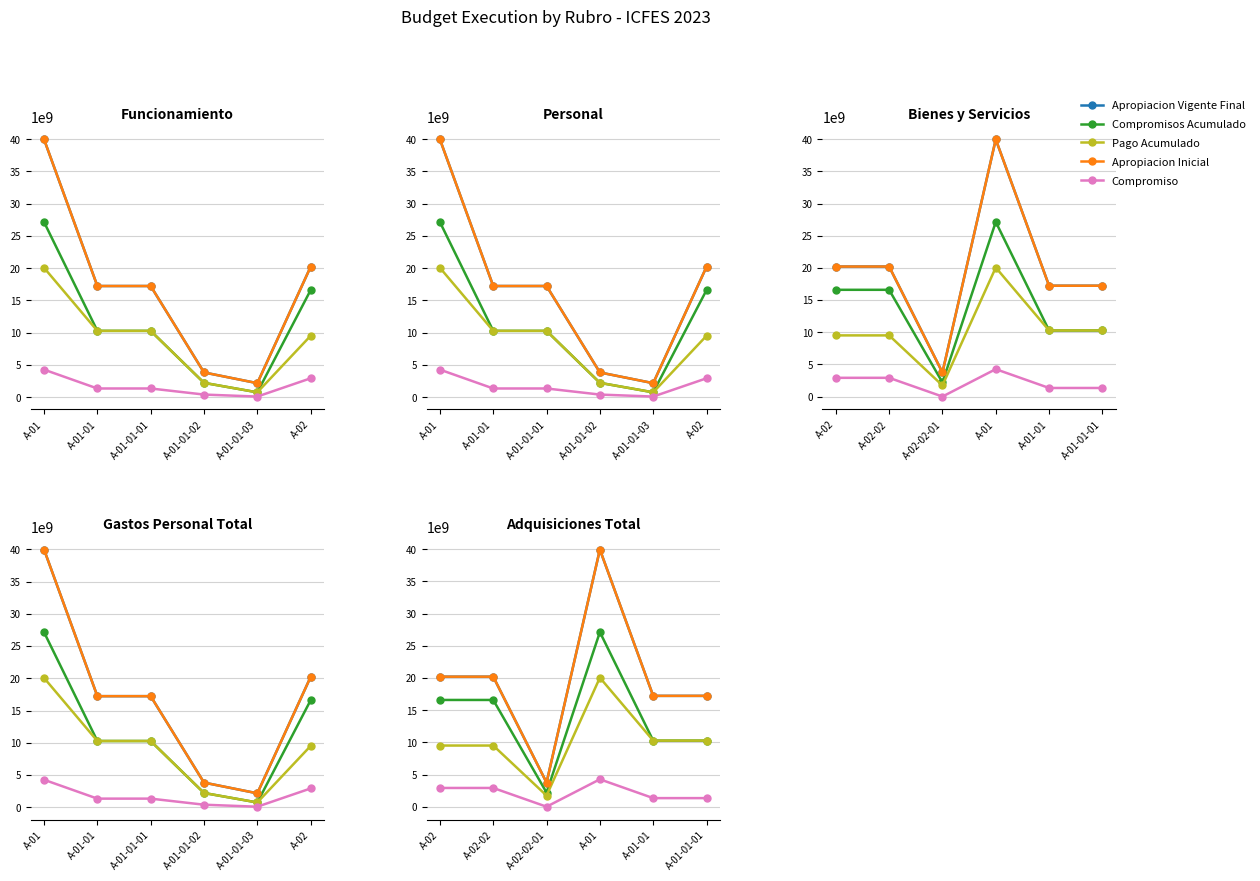

True or false: Apropiacion Vigente Final and Apropiacion Inicial intersect in this chart.

False